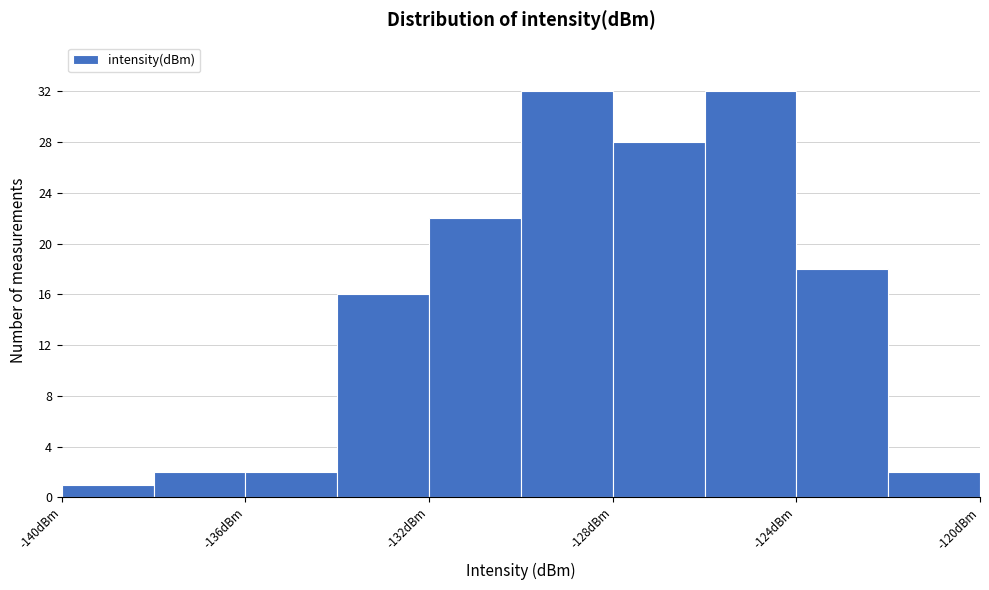

Reading left to right, transcribe this chart: for each bar, give the range it covers on the x-axis and its height. The values are not printed on the chart, so give them approximately, as read against the axis.

-140 to -138: 1
-138 to -136: 2
-136 to -134: 2
-134 to -132: 16
-132 to -130: 22
-130 to -128: 32
-128 to -126: 28
-126 to -124: 32
-124 to -122: 18
-122 to -120: 2